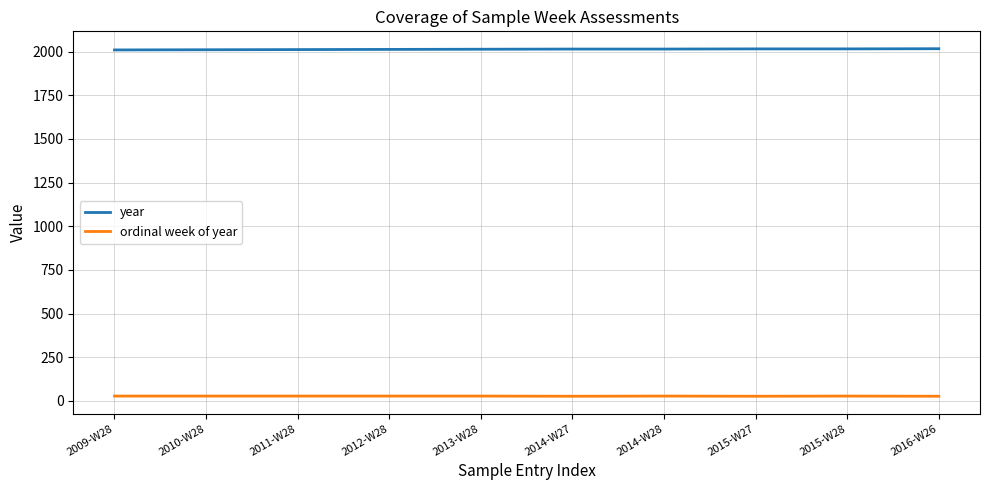

List the series in order of their peak value, lowest first.

ordinal week of year, year